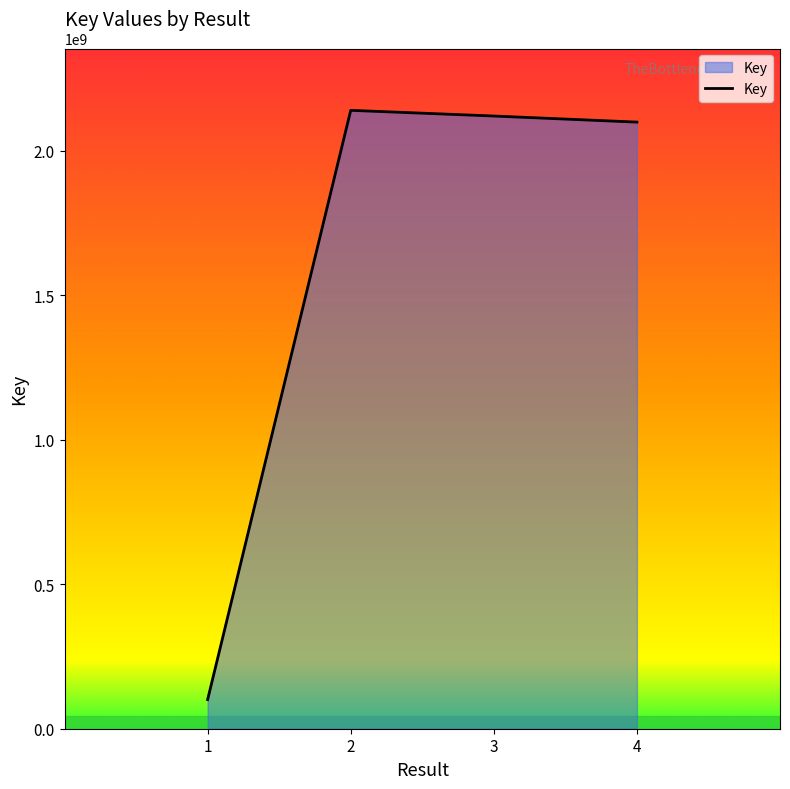

Rank the categories by value from lowest to highest.

1, 4, 3, 2